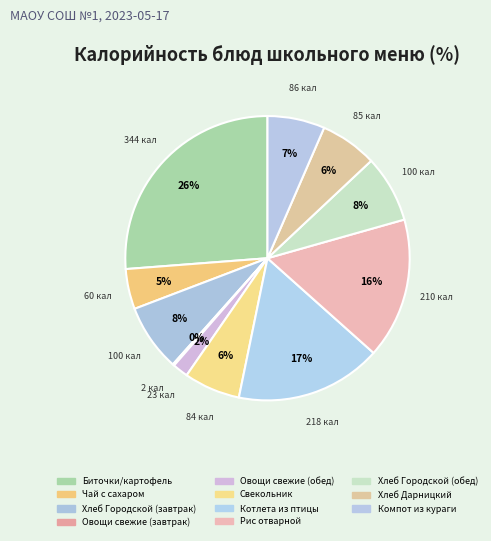

What is the largest slice in the pie chart?

Биточки/картофель